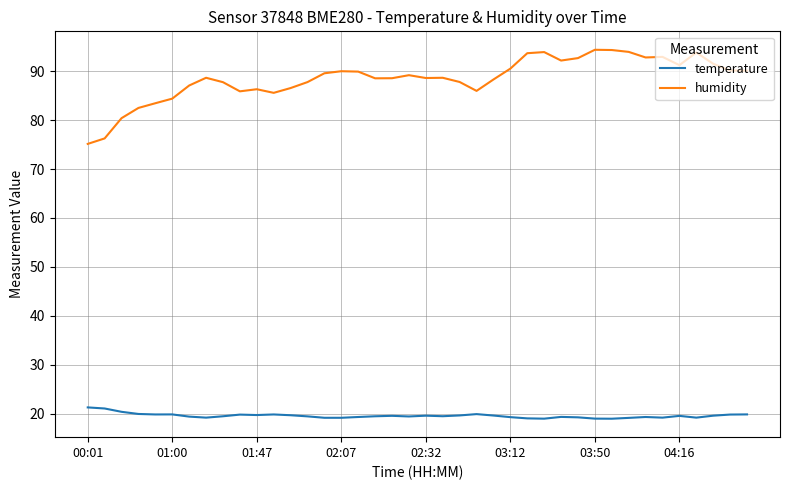

Which series has the largest total across all categories?

humidity